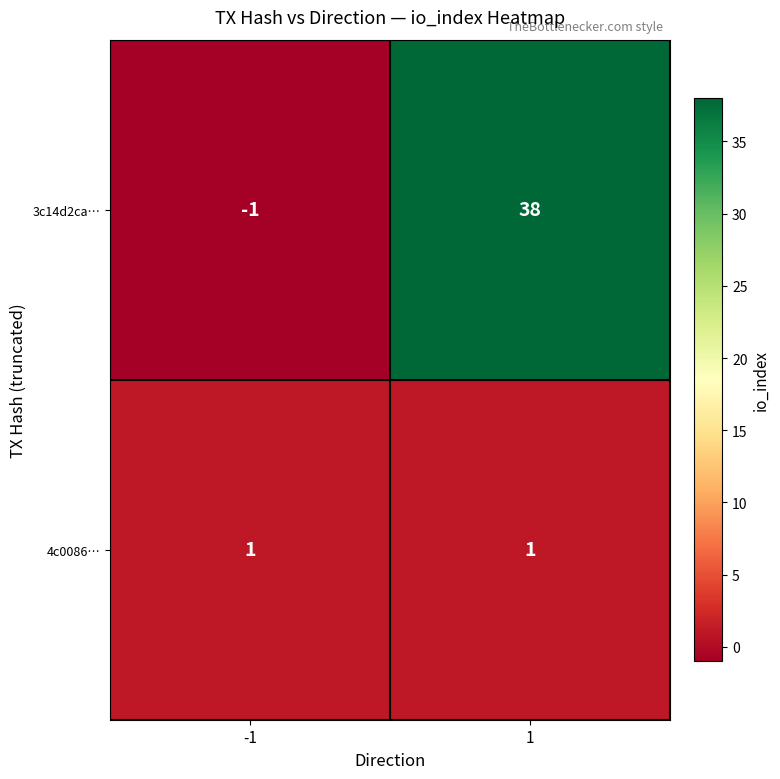

List the series in order of their overall mean, lowest first.

4c0086…, 3c14d2ca…